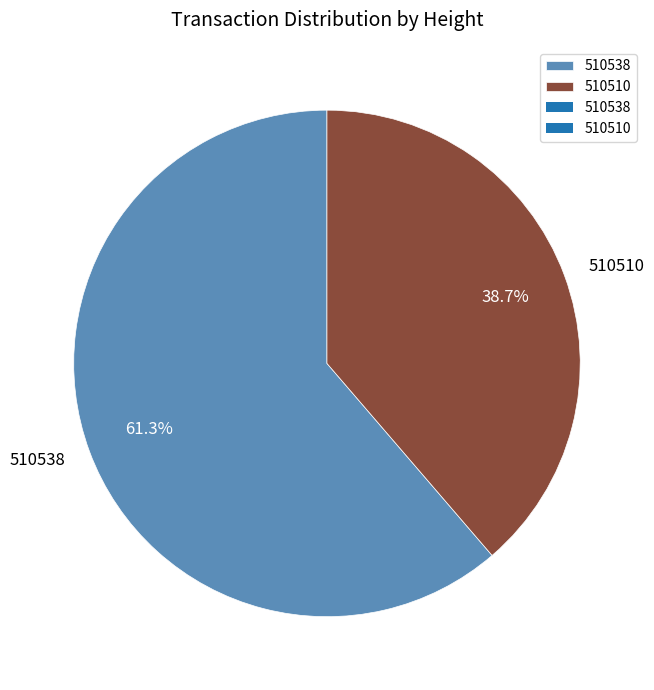

How many segments does this pie chart have?

2